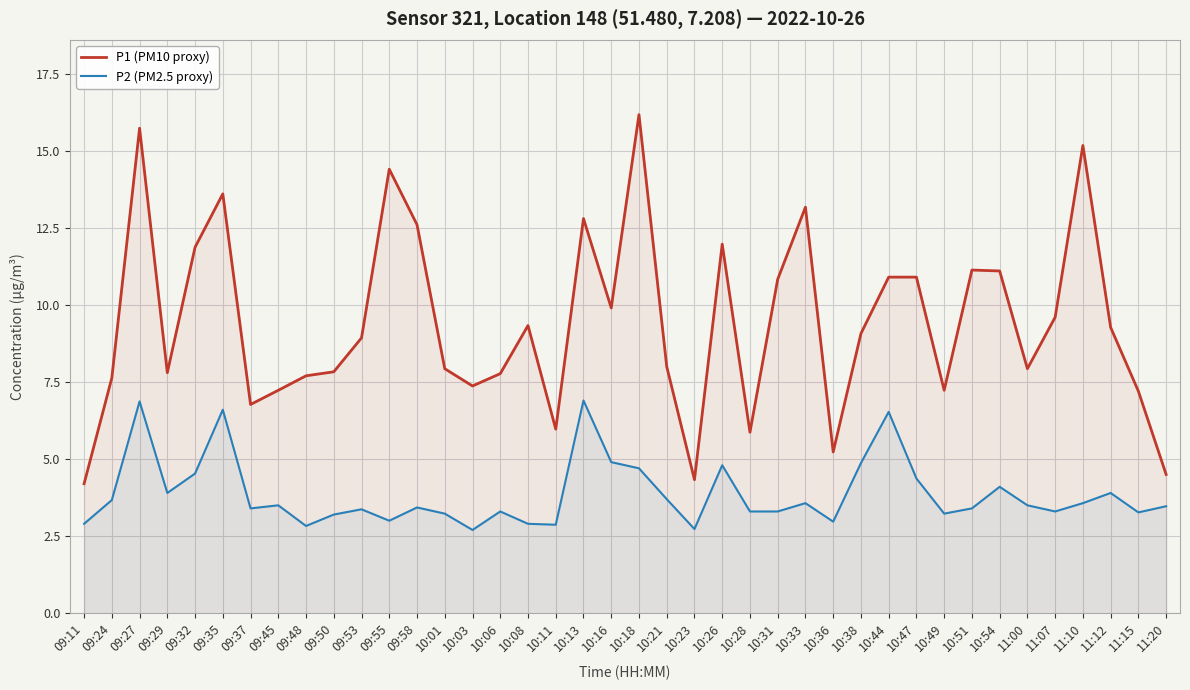

Which series changed the most between 09:58 and 10:54?

P1 (PM10 proxy)